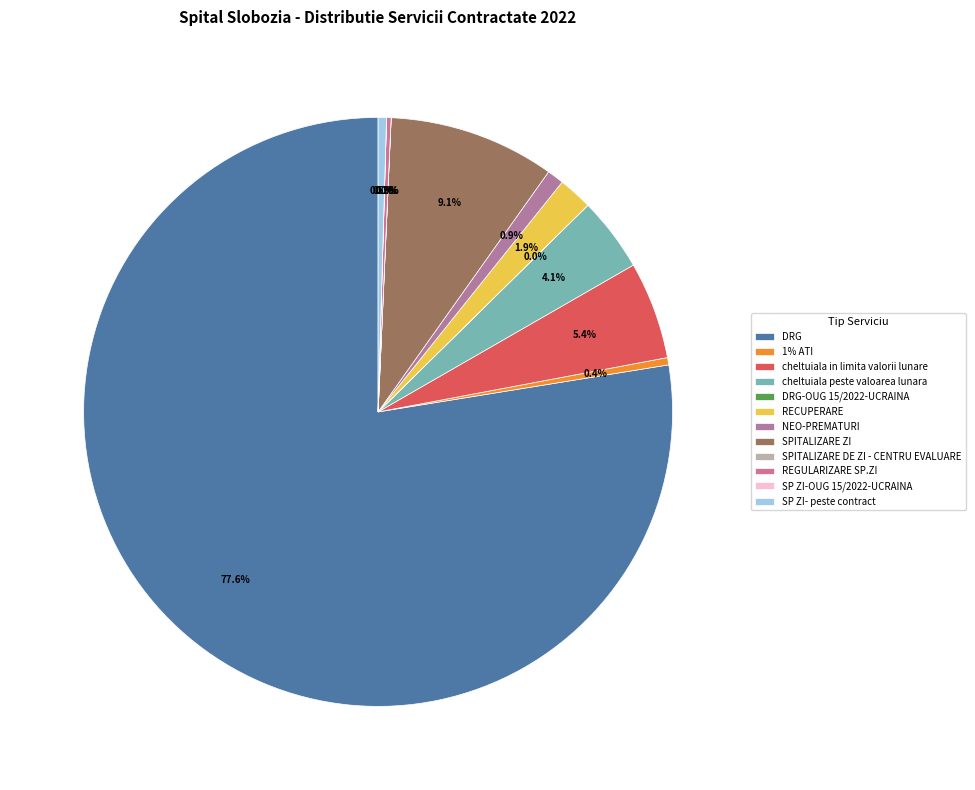

What portion of the pie excludes REGULARIZARE SP.ZI?

99.8%